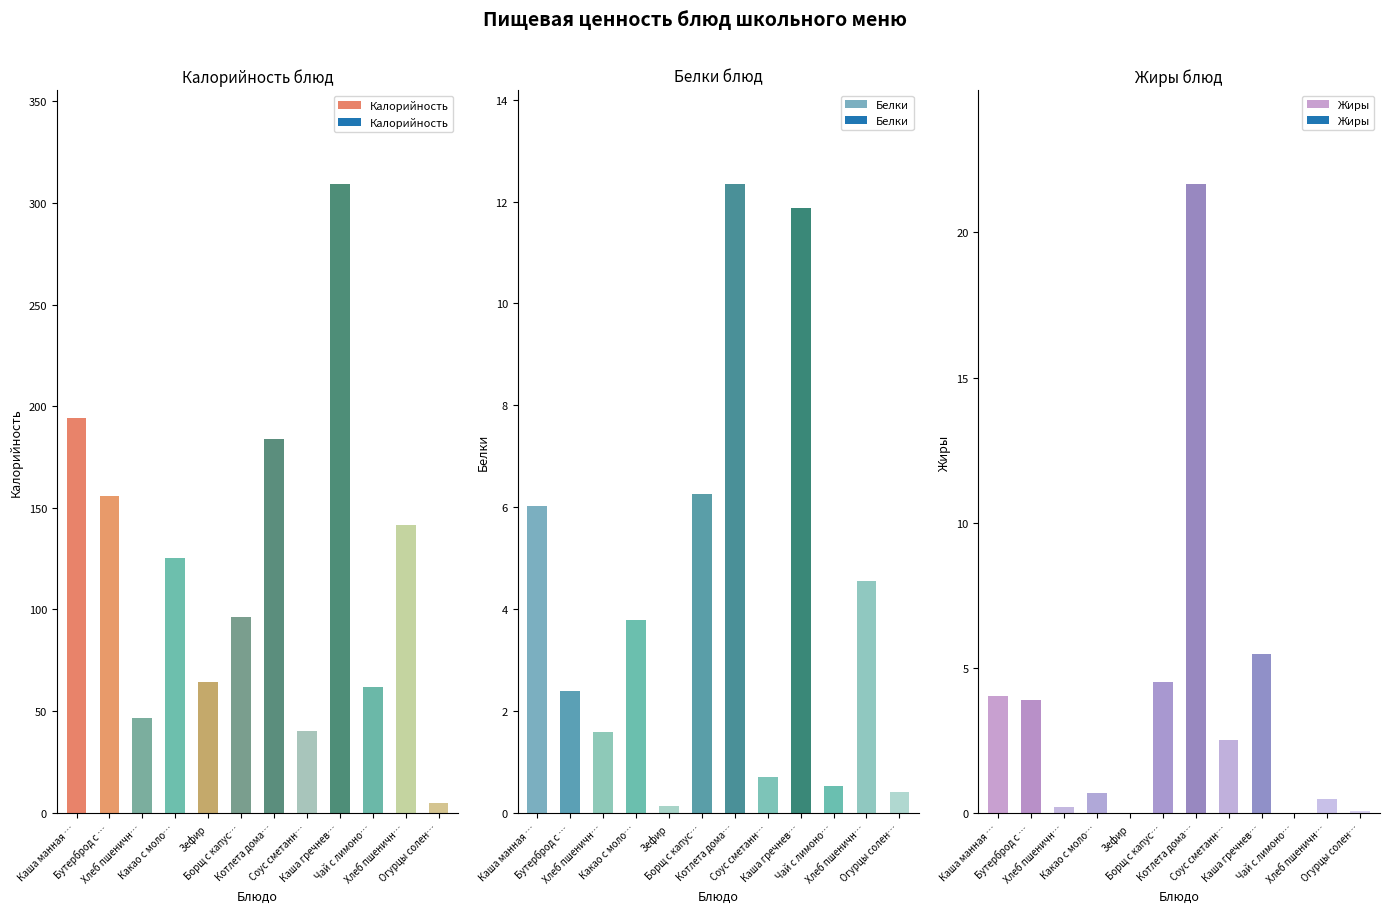

At which category does the chart reach its peak across all series?

Каша гречнев…